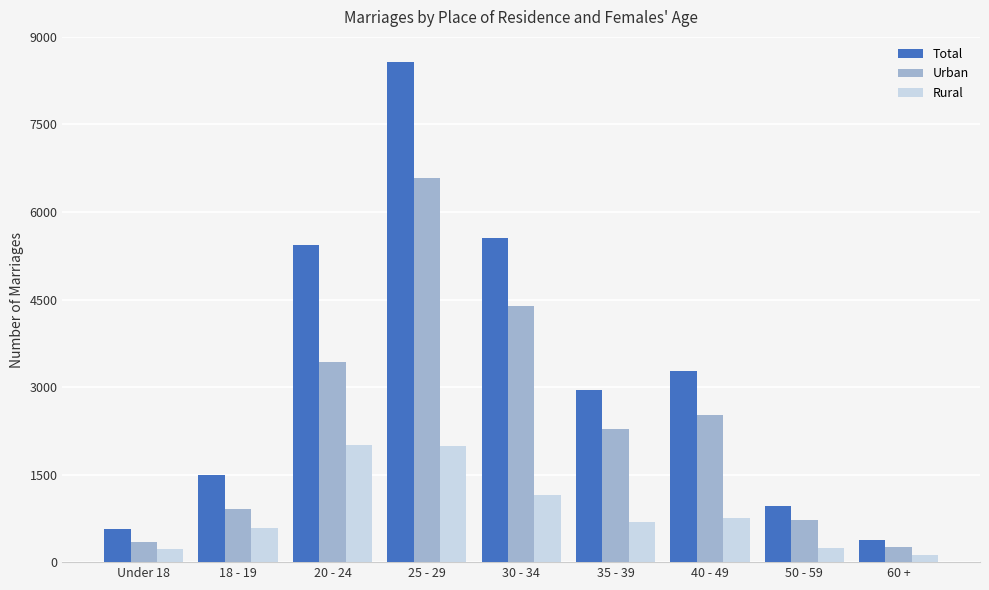

List the series in order of their peak value, lowest first.

Rural, Urban, Total